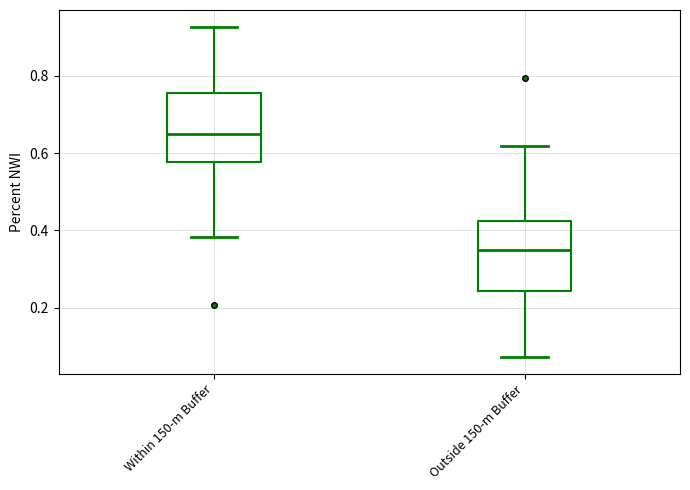

Reading left to right, read every box against the y-axis: the position of its median line, the range the box covers, and the ends of its whiskers. The values are not printed on the chart, so give them approximately, as read against the axis.

Within 150-m Buffer: median 0.66, box 0.58 to 0.76, whiskers 0.38 to 0.92
Outside 150-m Buffer: median 0.34, box 0.24 to 0.42, whiskers 0.08 to 0.62